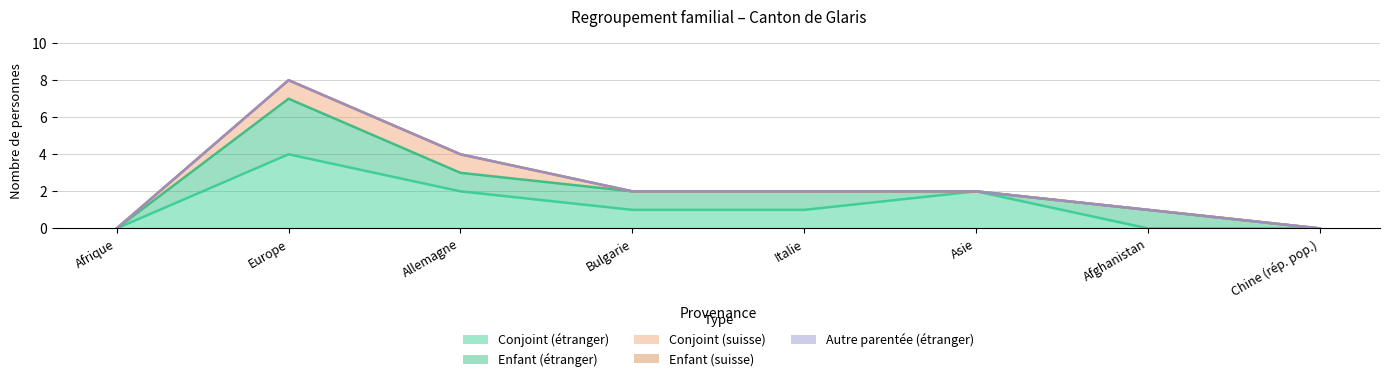

Which series has the largest total across all categories?

Conjoint (étranger)